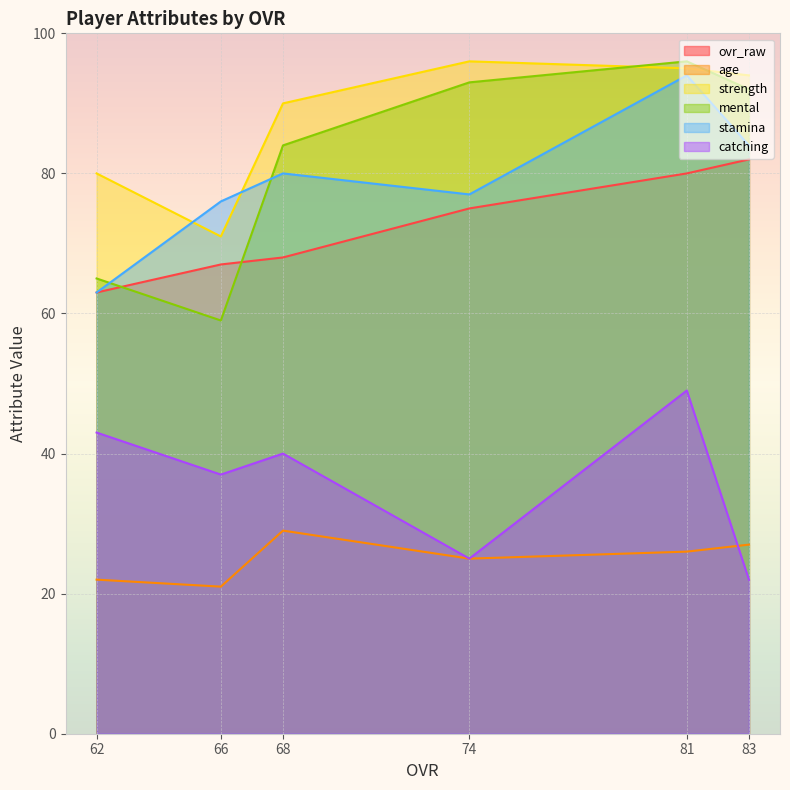

What is the maximum value for stamina?

94